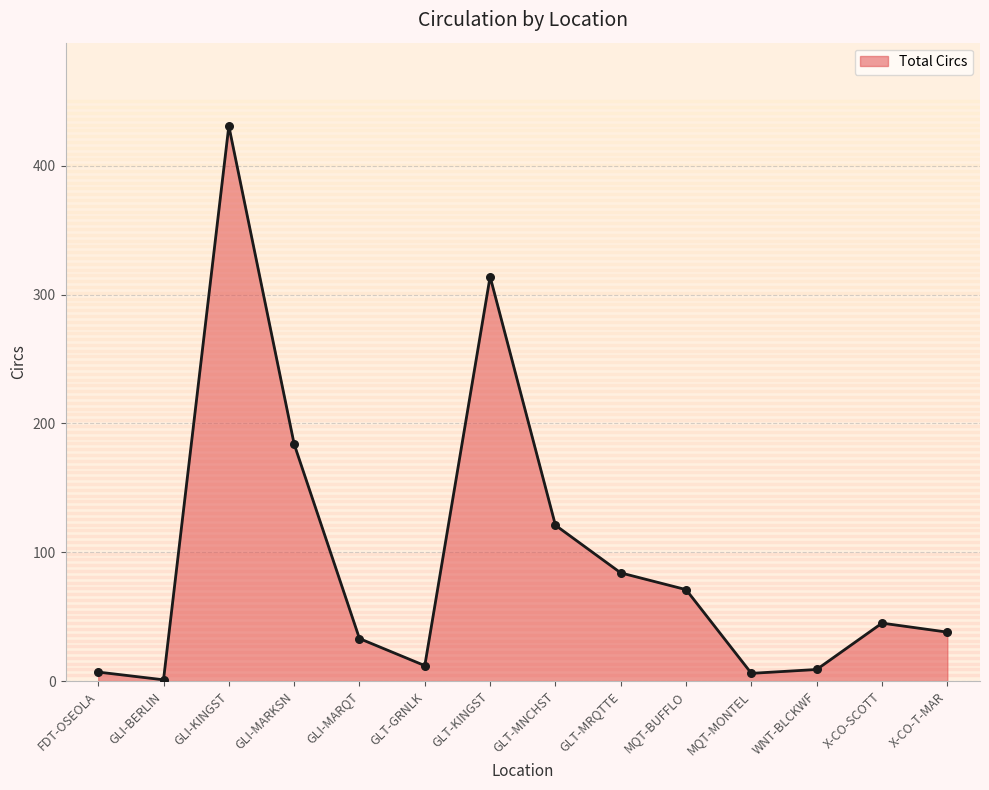

What is the change in value from GLI-MARQT to GLT-GRNLK?

-21